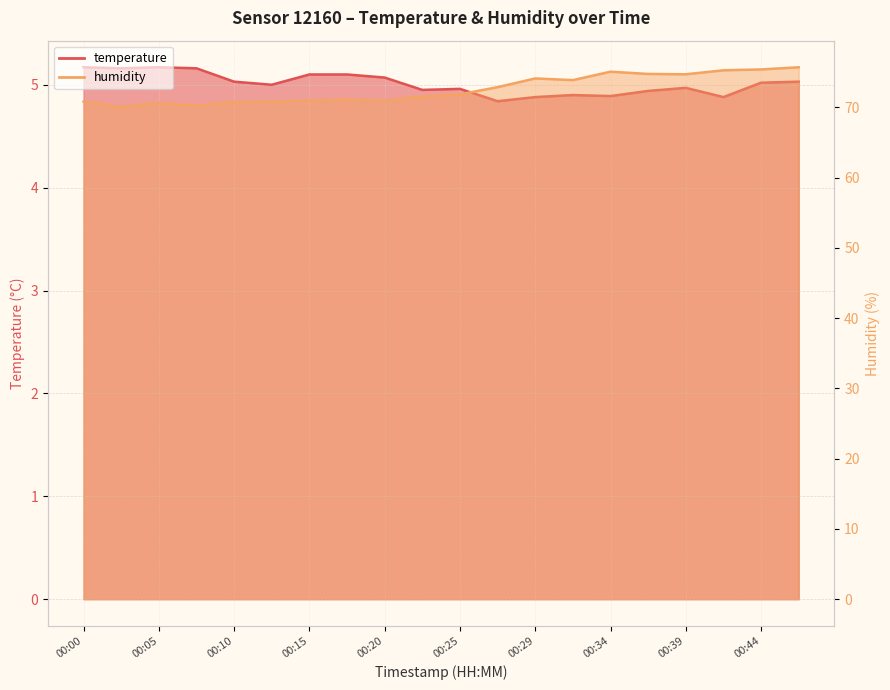

Where is the first local minimum for humidity?

00:02